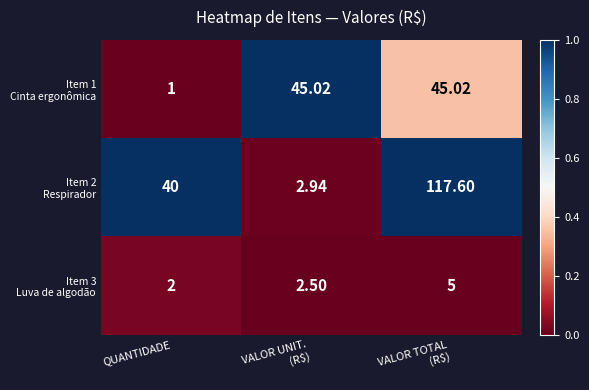

Count the number of data series in this chart.

3